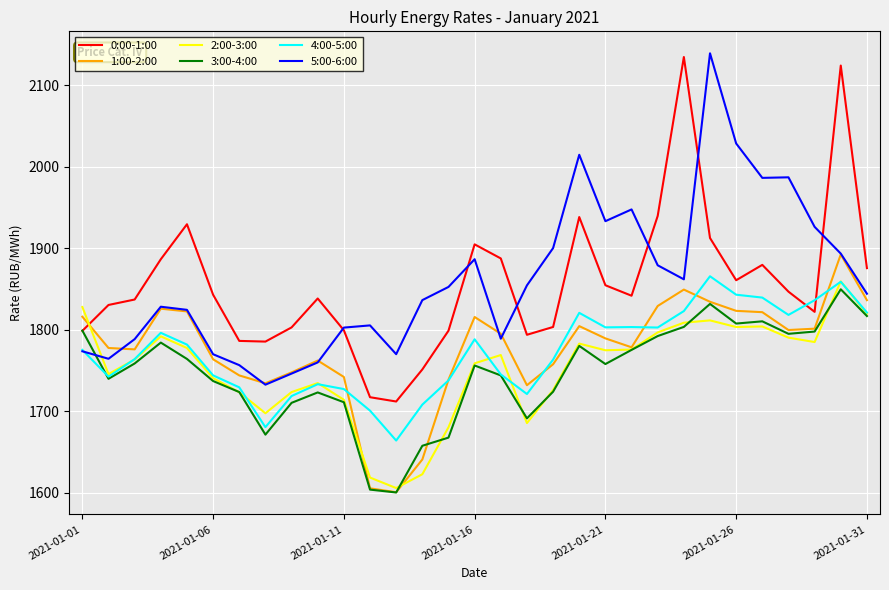

What is the highest value of the 3:00-4:00 series?

1849.4